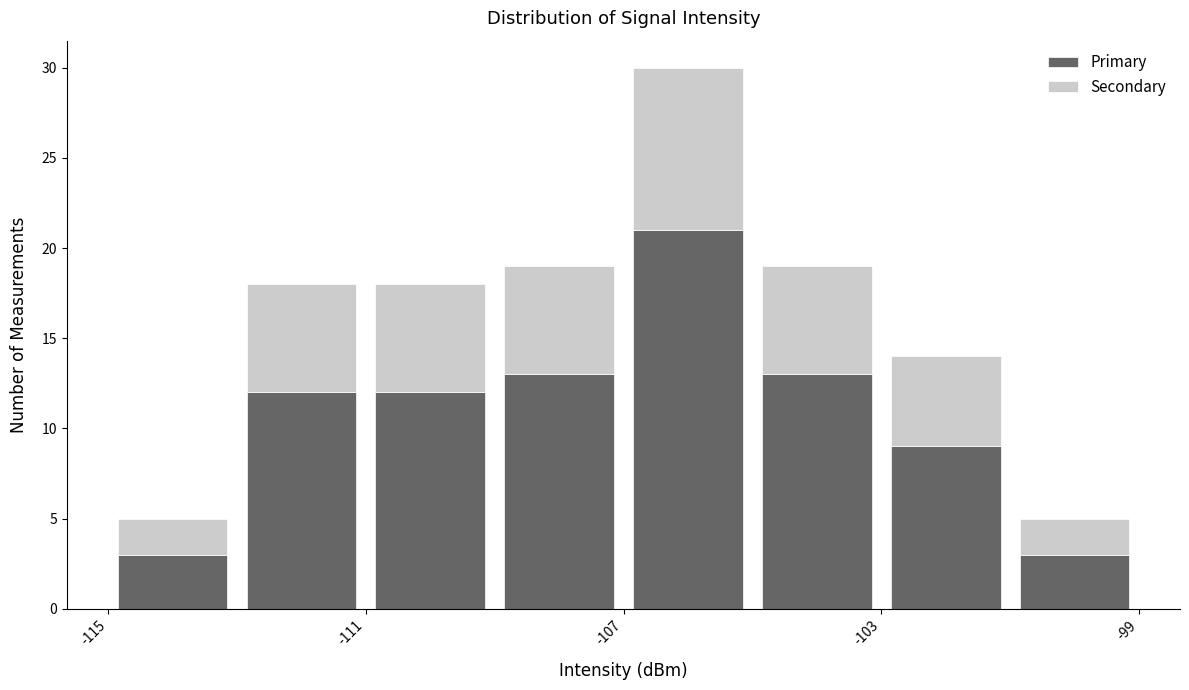

What is the total height of the stacked bar covering -115 to -113 on the x-axis? The values are not printed on the chart, so give them approximately, as read against the axis.

5